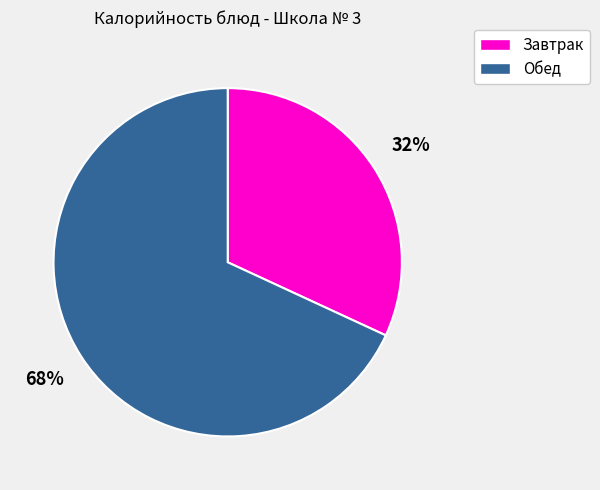

What percentage is the Завтрак slice, to the nearest percent?

32%